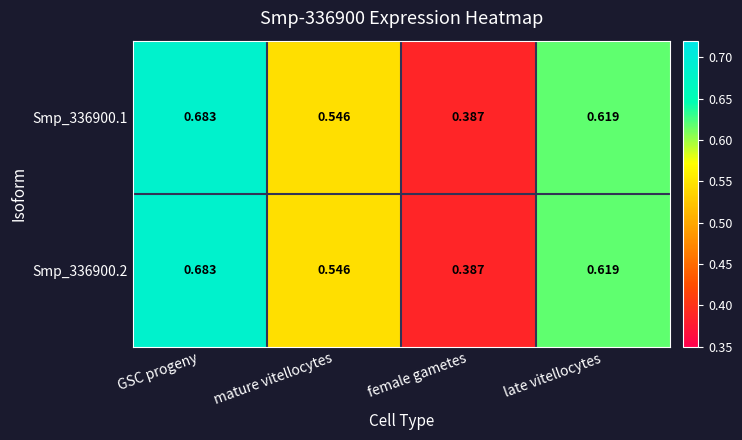

List the labels in order of Smp_336900.2 value, largest first.

GSC progeny, late vitellocytes, mature vitellocytes, female gametes